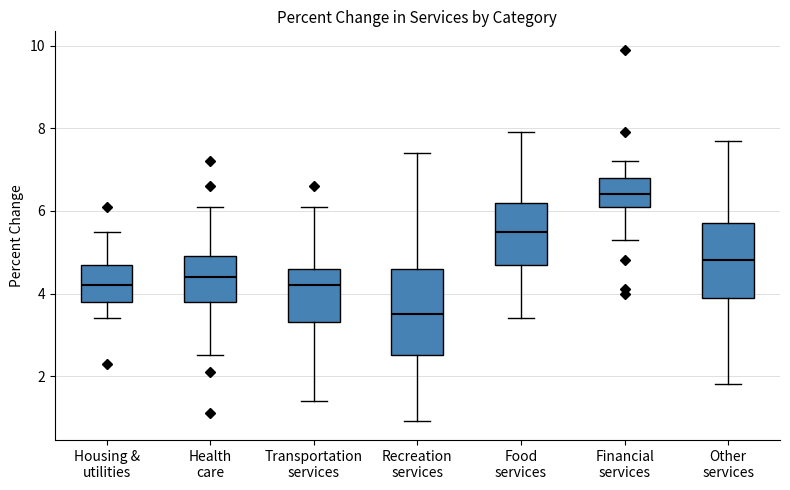

Where is the lower edge of the box for Transportation services on the y-axis? The values are not printed on the chart, so give them approximately, as read against the axis.

3.4